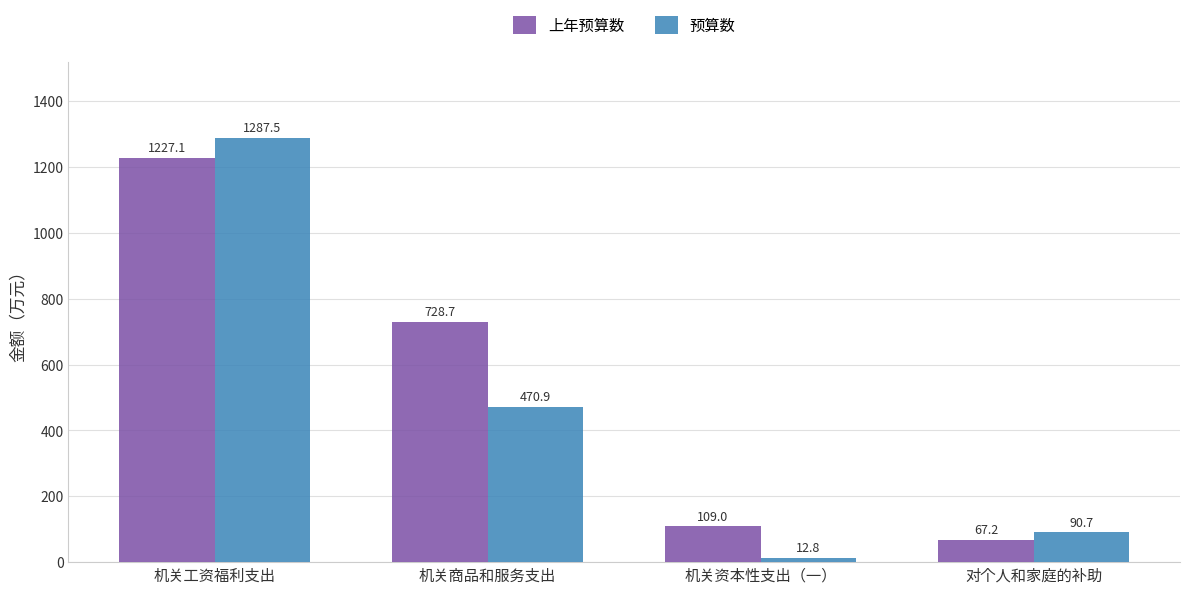

What is the average value of the 预算数 series?

465.5